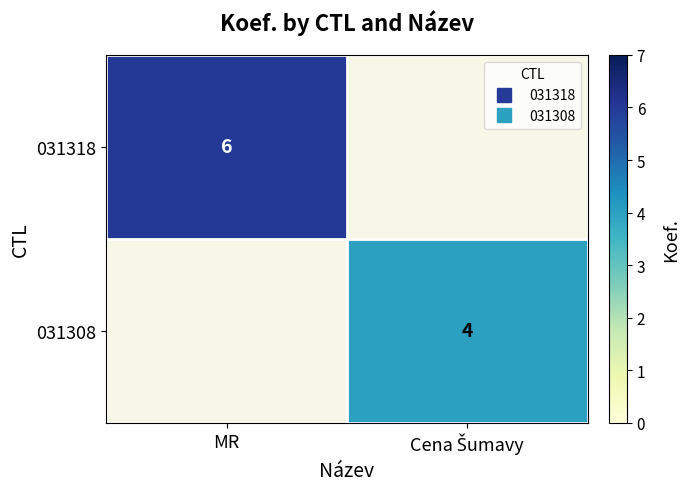

Which series has the largest range (max minus min)?

031318